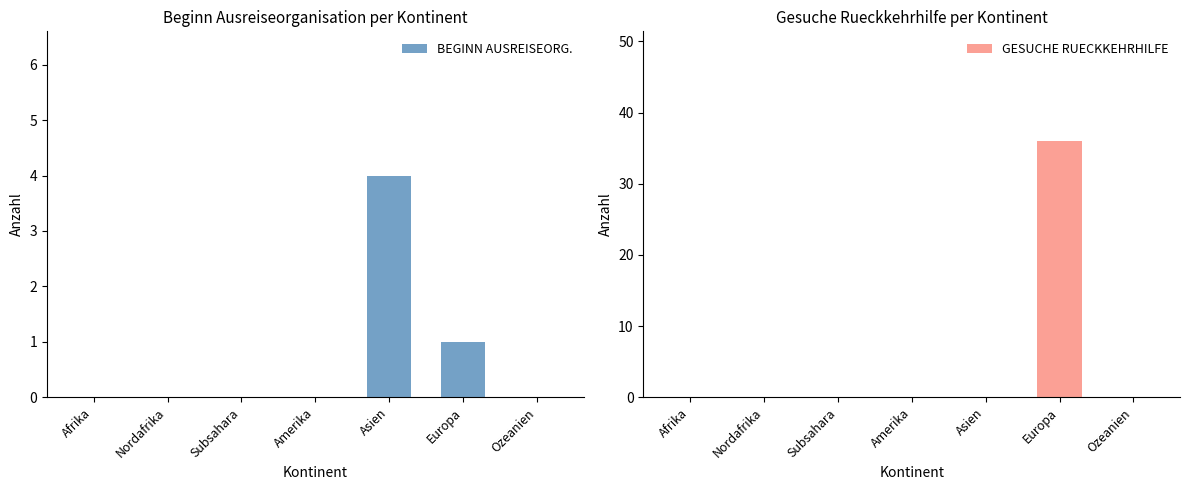

What is the difference between the BEGINN AUSREISEORG. values at Europa and Subsahara?

1